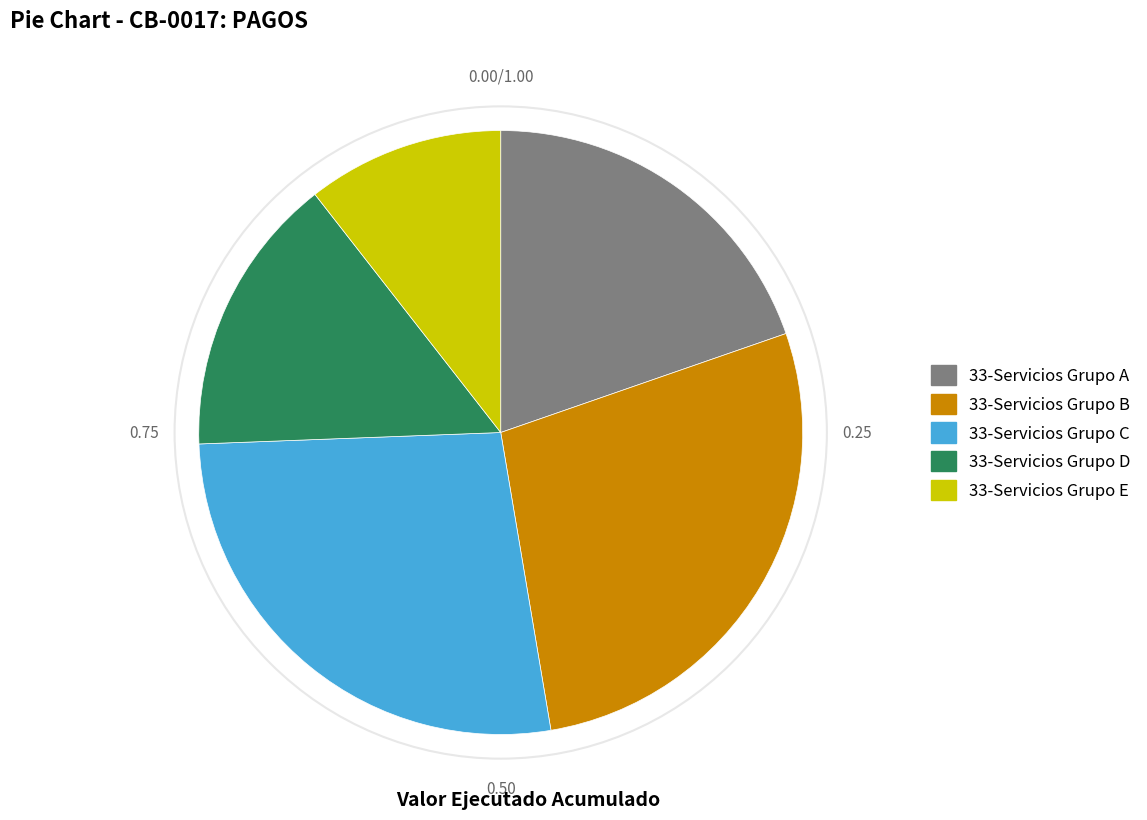

Which slice is the largest?

33-Servicios Grupo B